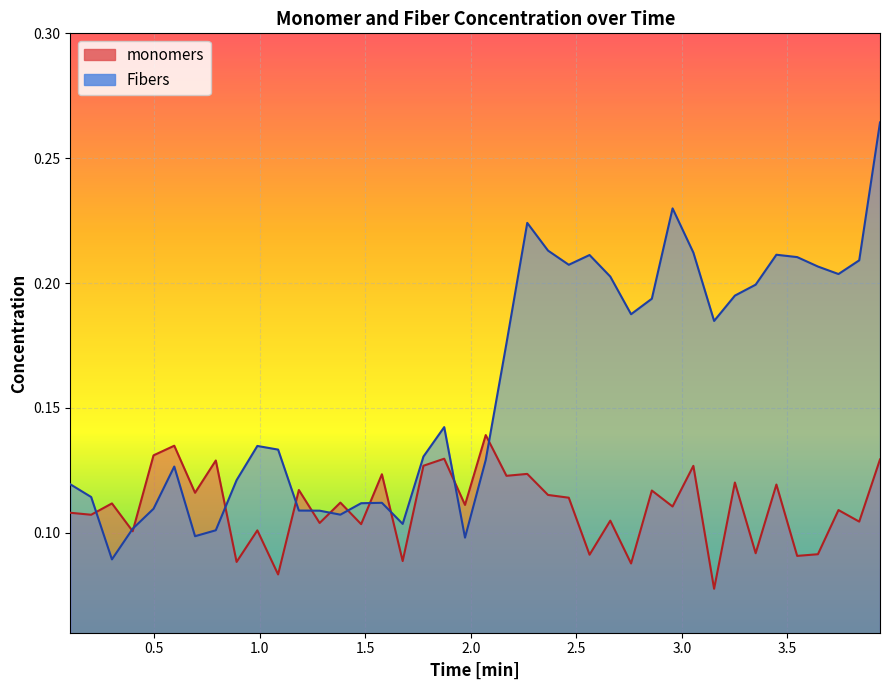

What position from the right is 2.4644?

16